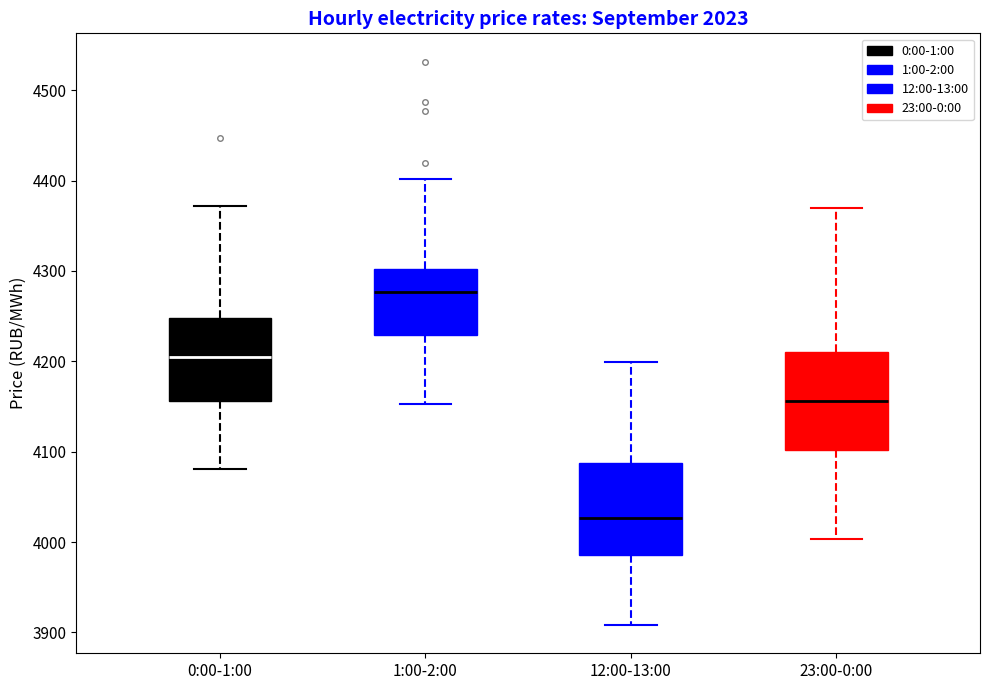

Reading left to right, transcribe this box plot: for each box, give where its median line is, the range the box spans, and where its two whiskers end, as read against the y-axis. The values are not printed on the chart, so give them approximately, as read against the axis.

0:00-1:00: median 4210, box 4160 to 4250, whiskers 4080 to 4370
1:00-2:00: median 4280, box 4230 to 4300, whiskers 4150 to 4400
12:00-13:00: median 4030, box 3990 to 4090, whiskers 3910 to 4200
23:00-0:00: median 4160, box 4100 to 4210, whiskers 4000 to 4370